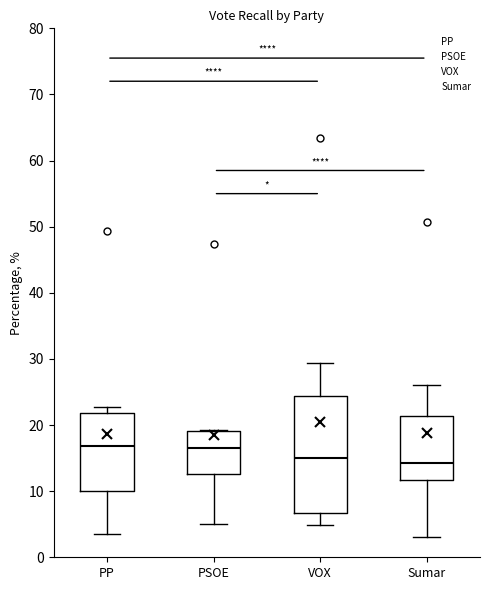

Where is the upper edge of the box for PSOE on the y-axis? The values are not printed on the chart, so give them approximately, as read against the axis.

19